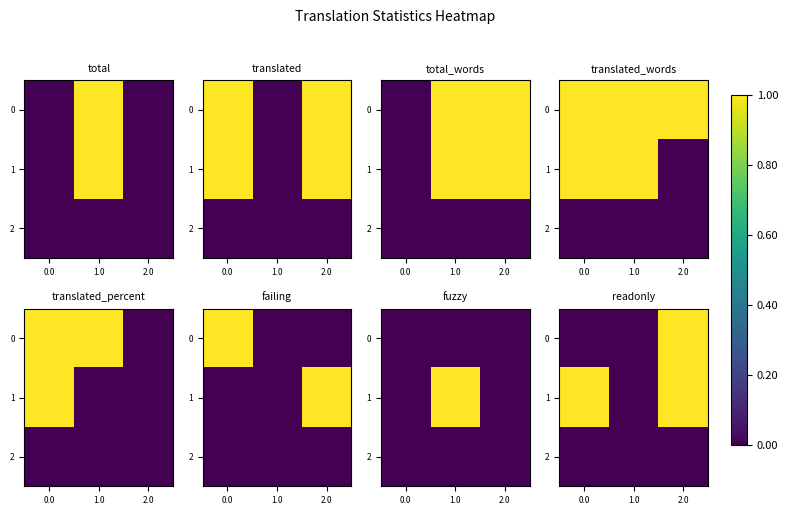

Is the value of row_1 at 1.0 greater than the value of row_2 at 2.0?

No